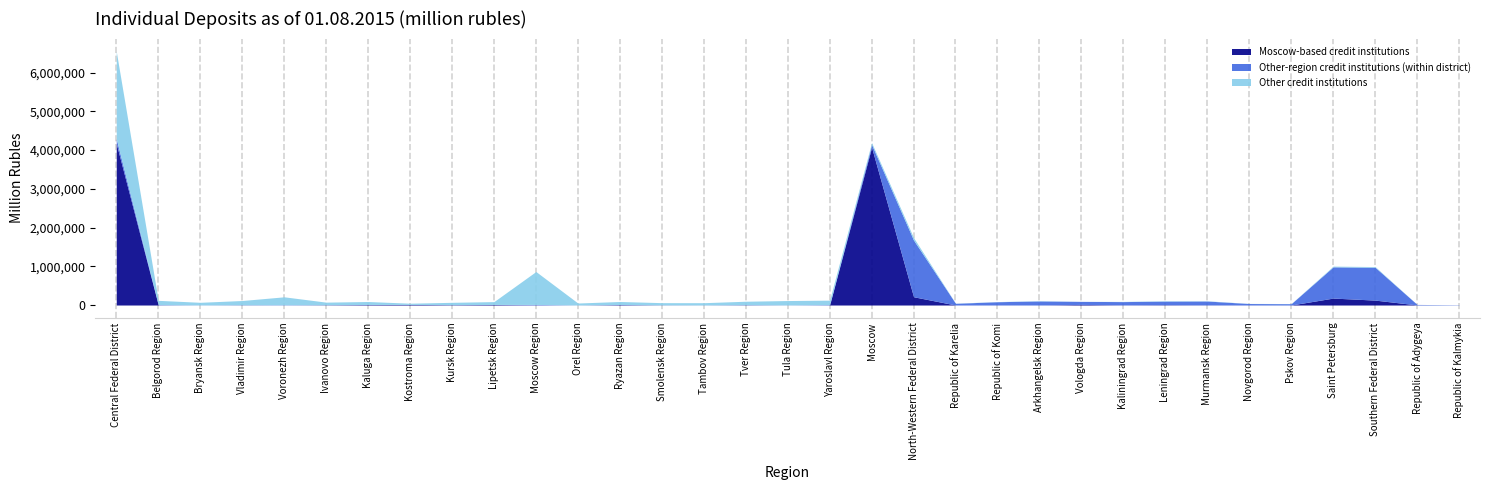

Is the value of Other credit institutions at Ryazan Region greater than the value of Other-region credit institutions (within district) at Orel Region?

Yes